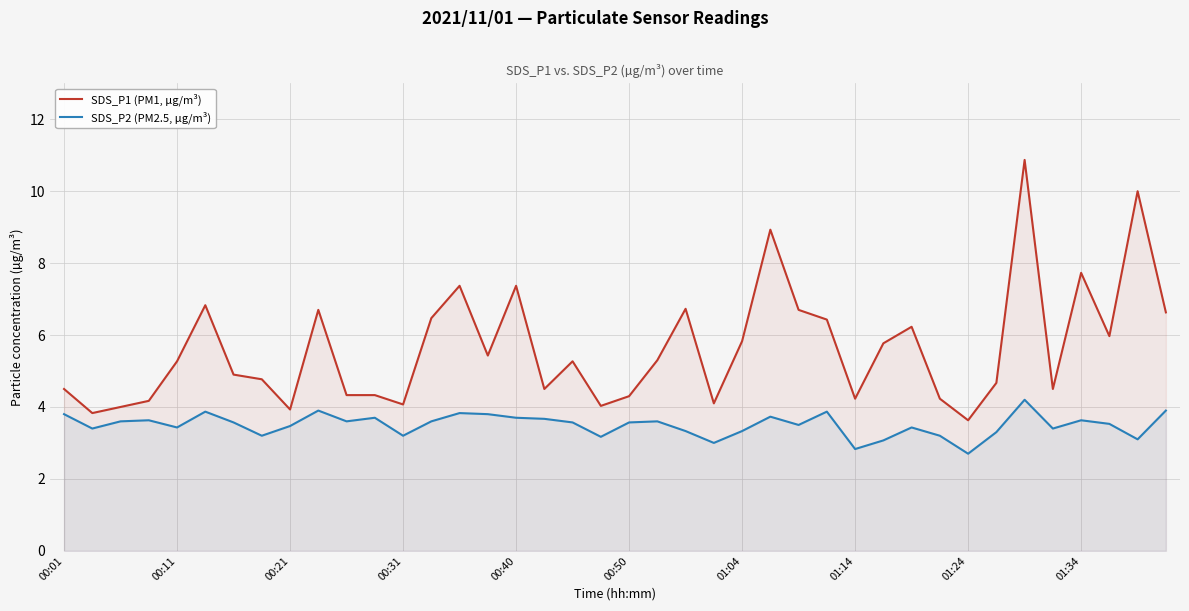

What is the highest value of the SDS_P2 (PM2.5, µg/m³) series?

4.2